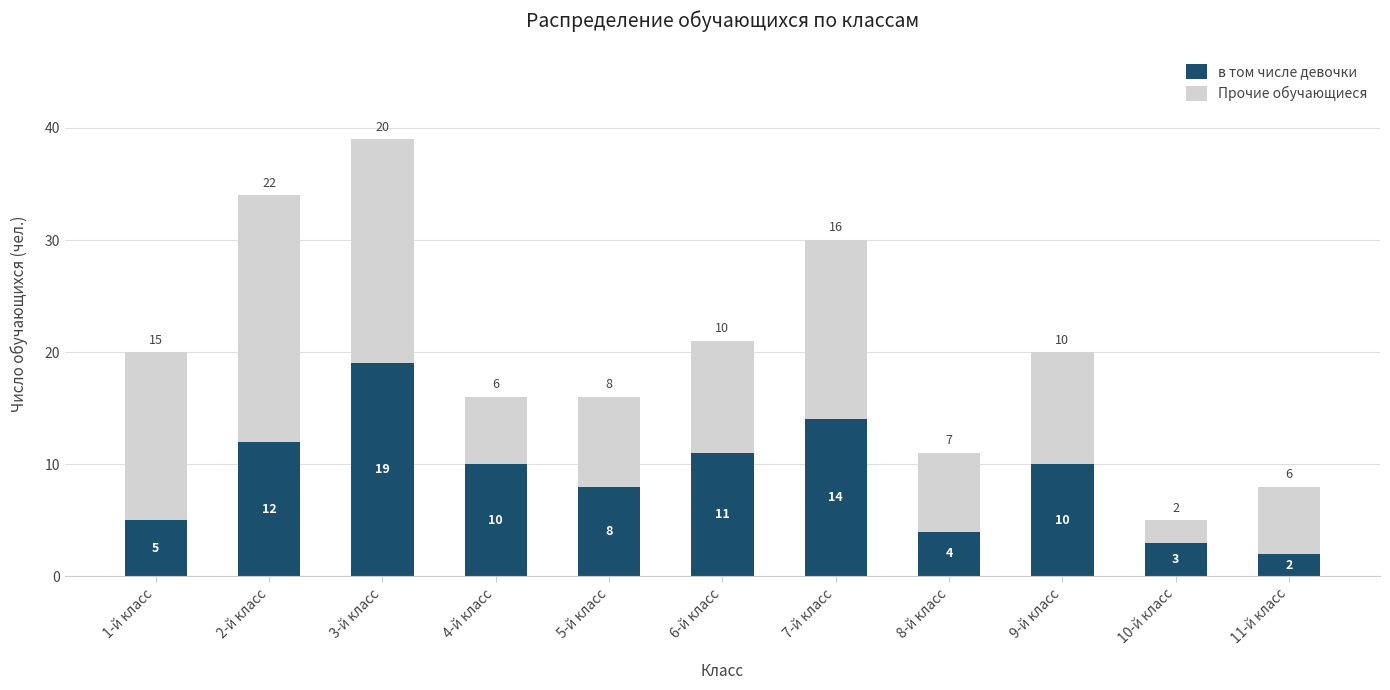

What is the maximum value for в том числе девочки?

19